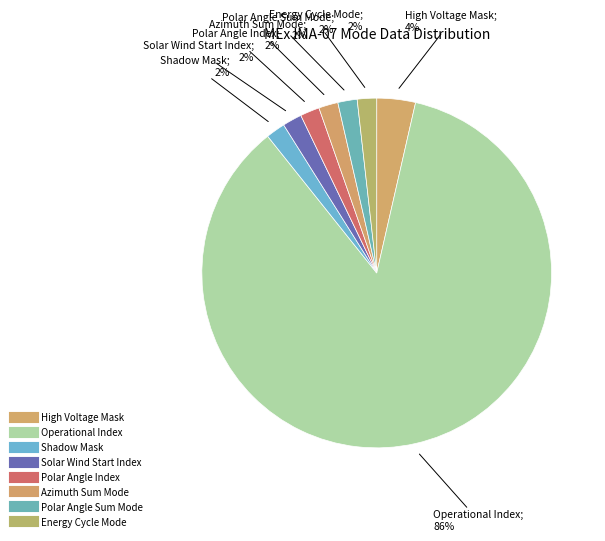

How many segments does this pie chart have?

8